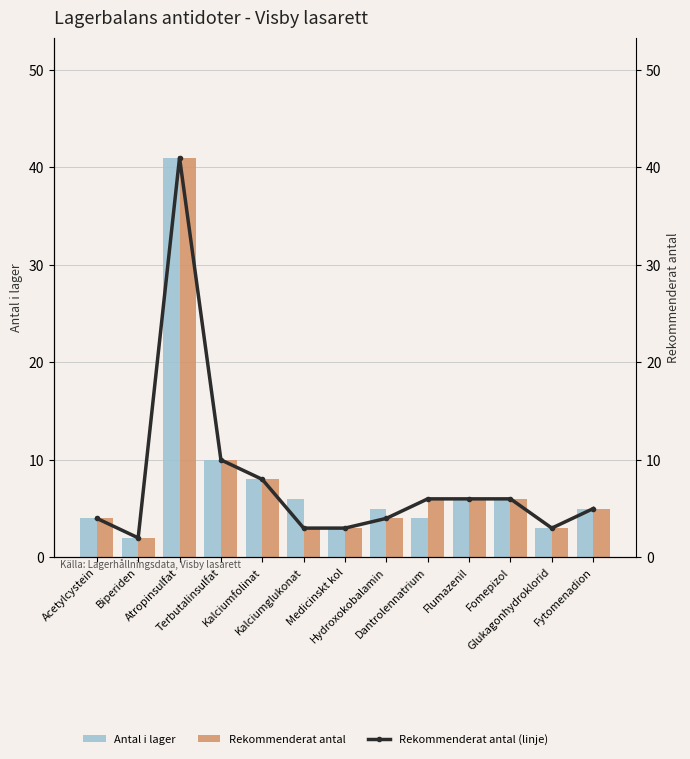

What is the smallest value displayed?

2